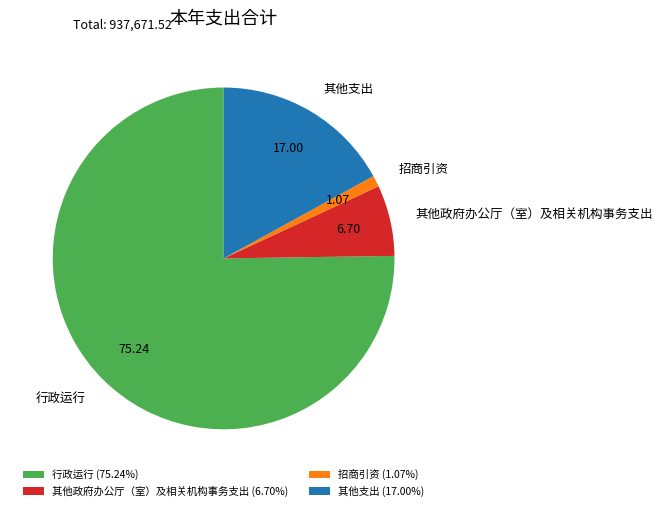

Count the number of slices in the pie.

4